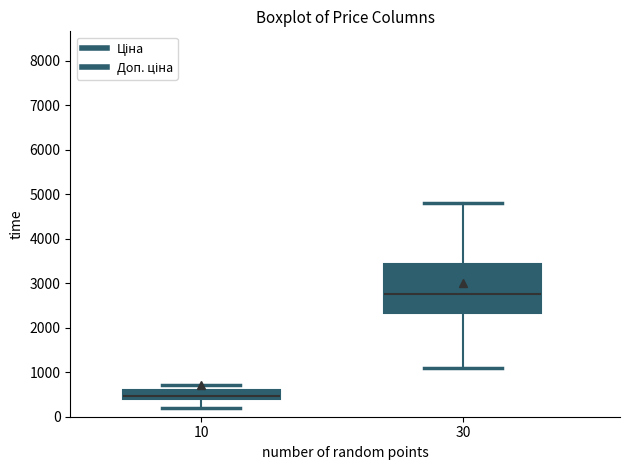

Where does the median line of the box at x = 10 sit on the y-axis? The values are not printed on the chart, so give them approximately, as read against the axis.

500